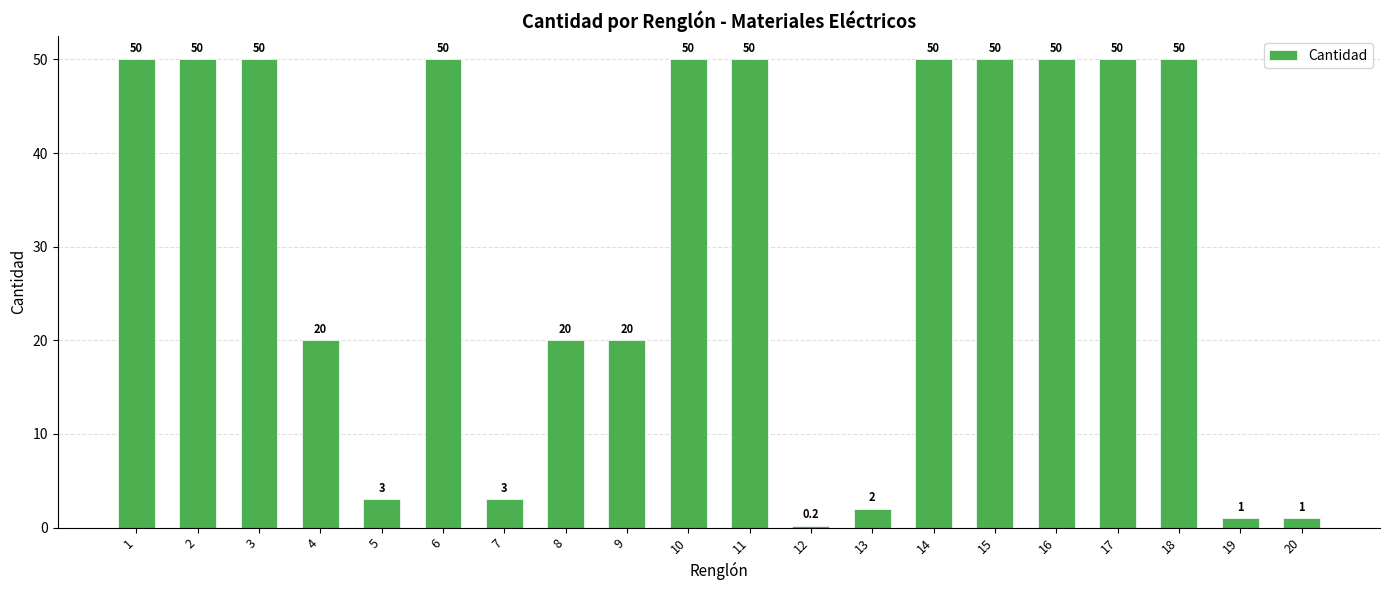

The value at 6 is 73.2. True or false?

False